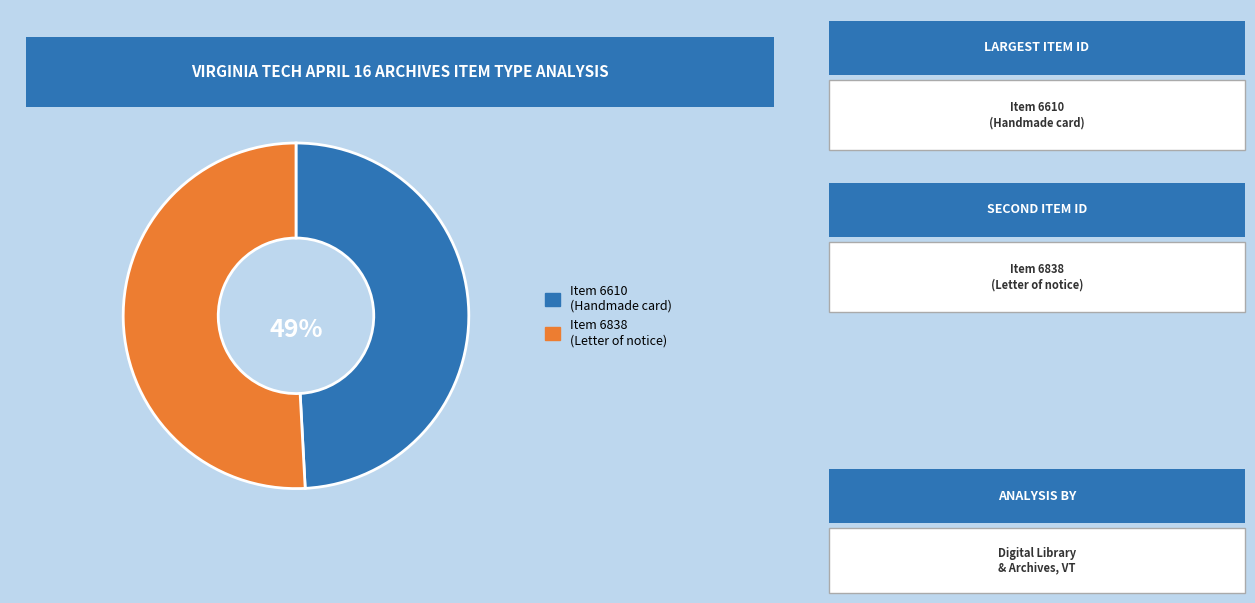

Does Item 6610 (Handmade card from Jaime A. Davidson) represent more than half of the total?

No